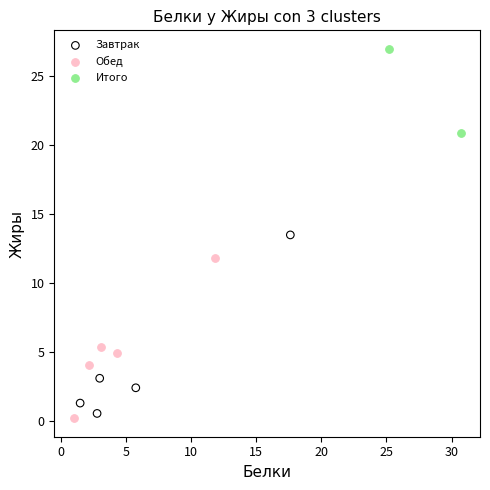

What are all the series names shown in the legend?

Завтрак, Обед, Итого